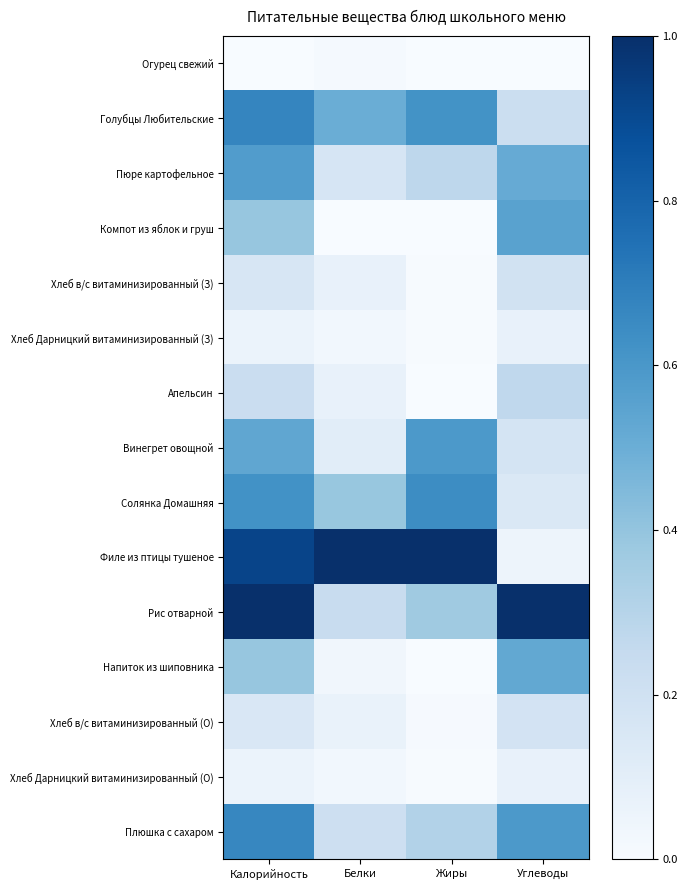

What is the greatest value displayed?

1.0